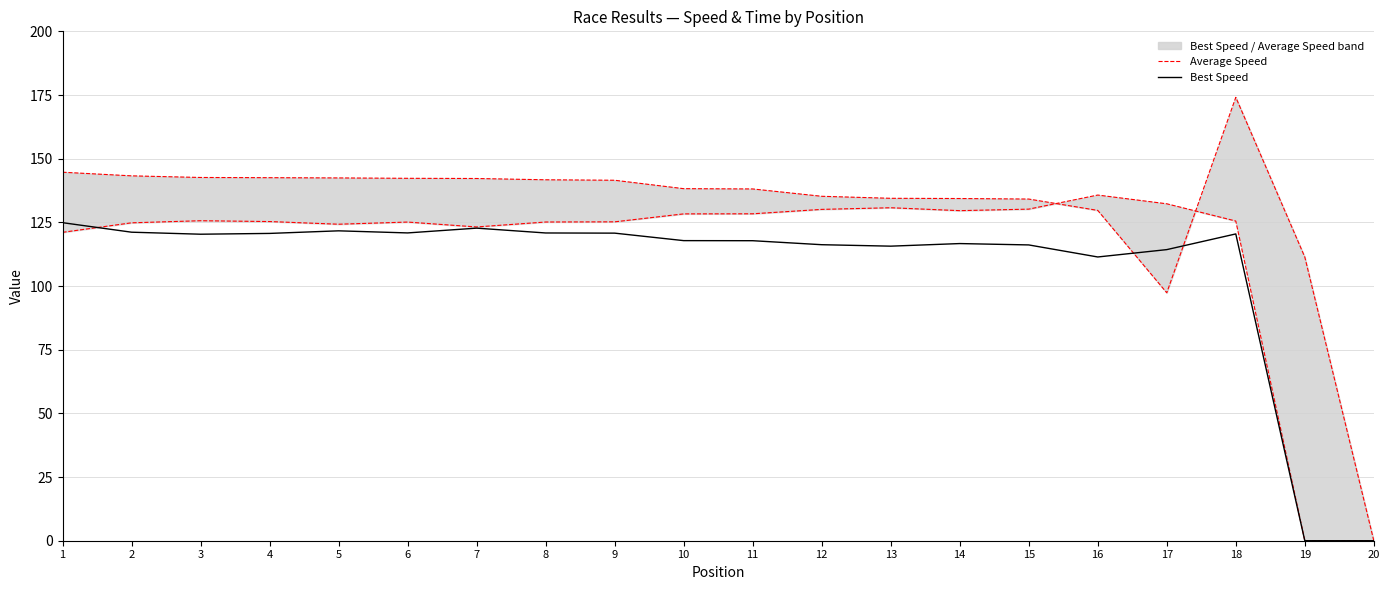

At 13, list the series in order from smallest to largest.

Best Speed, Average Speed